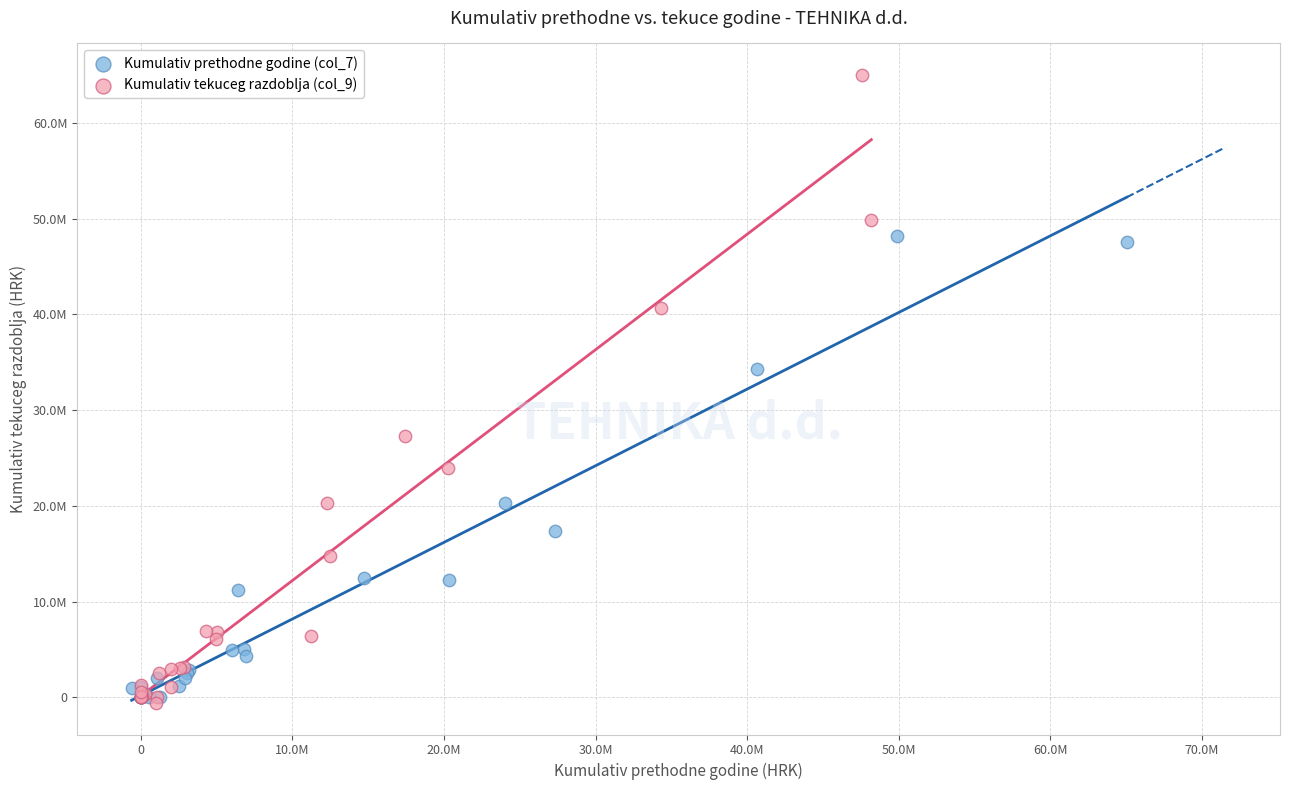

Which series has the largest Y range (max minus min)?

Kumulativ tekuceg razdoblja (col_9)